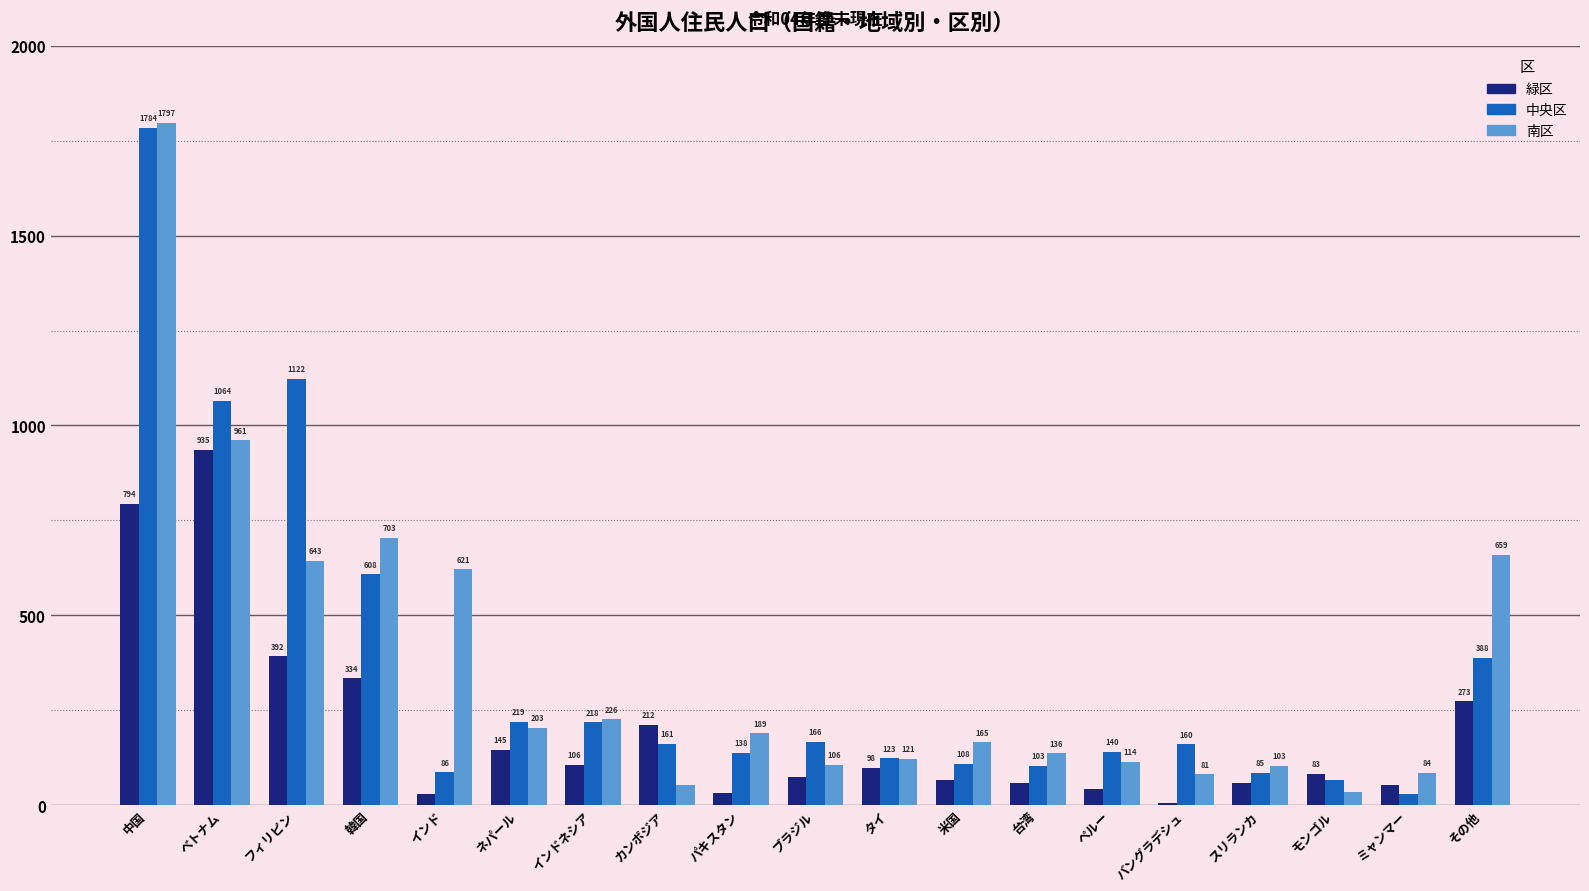

What is the average value of the 中央区 series?

356